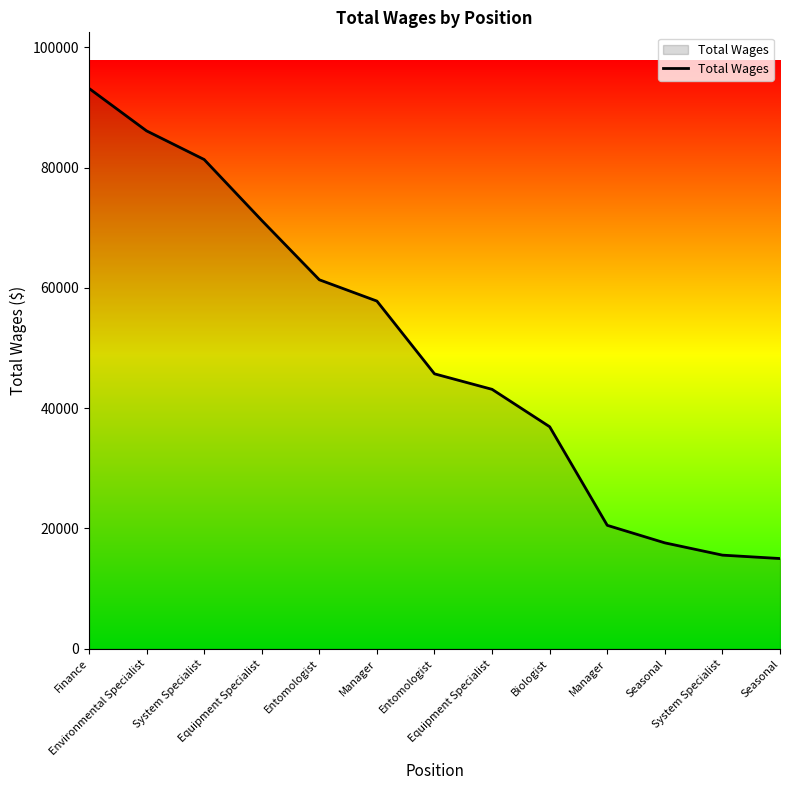

Rank the categories by value from lowest to highest.

Seasonal, System Specialist, Seasonal, Manager, Biologist, Equipment Specialist, Entomologist, Manager, Entomologist, Equipment Specialist, System Specialist, Environmental Specialist, Finance